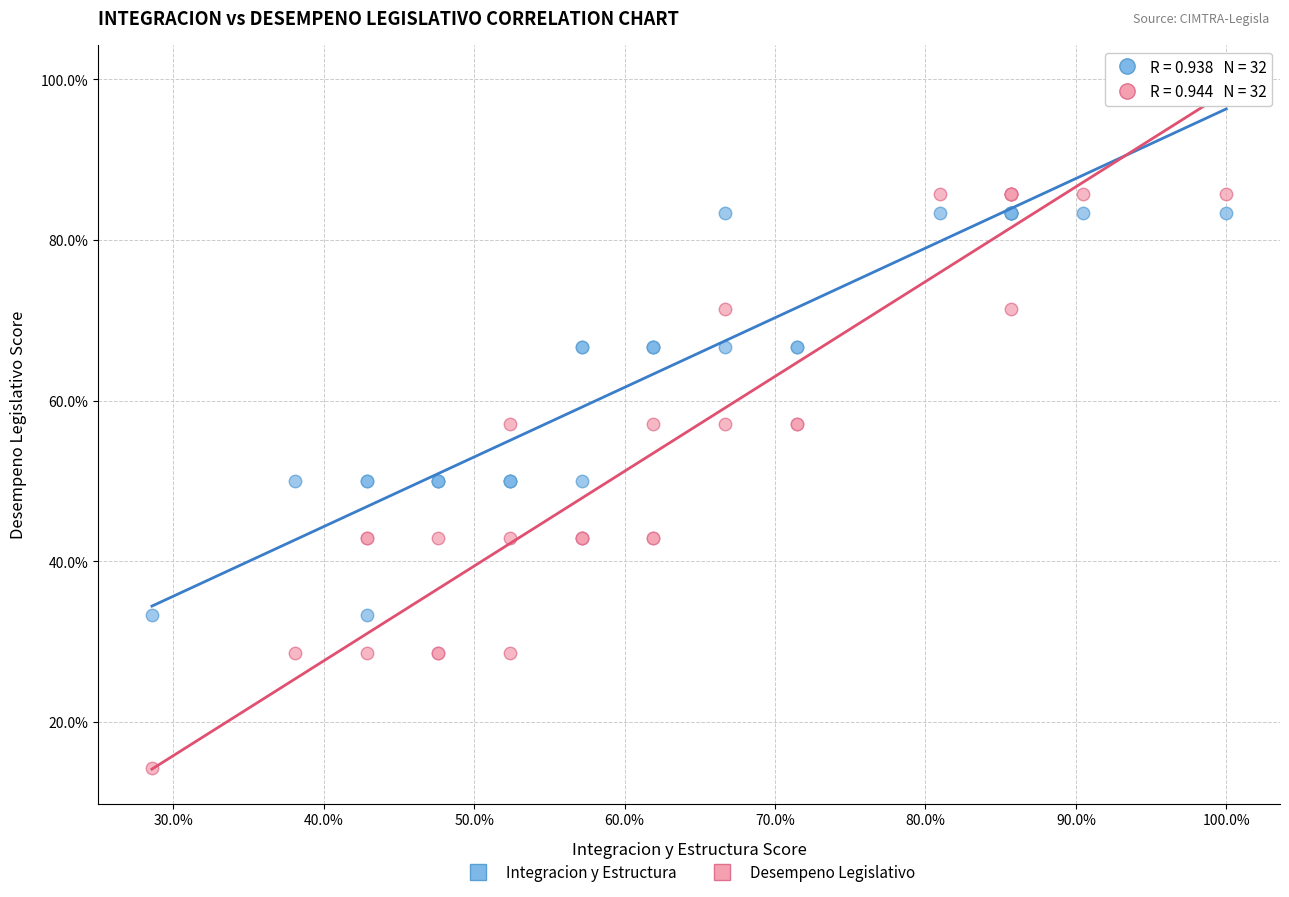

What are all the series names shown in the legend?

Integracion y Estructura, Desempeno Legislativo